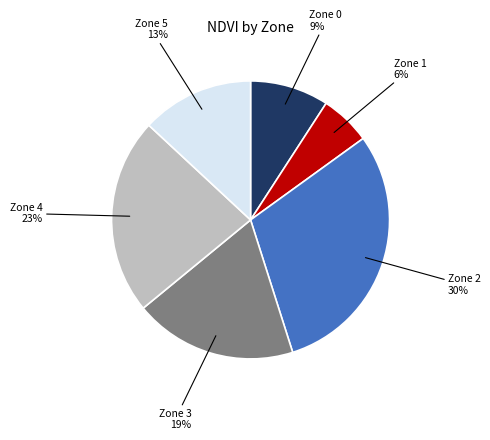

Is there any slice that represents more than half of the pie?

No